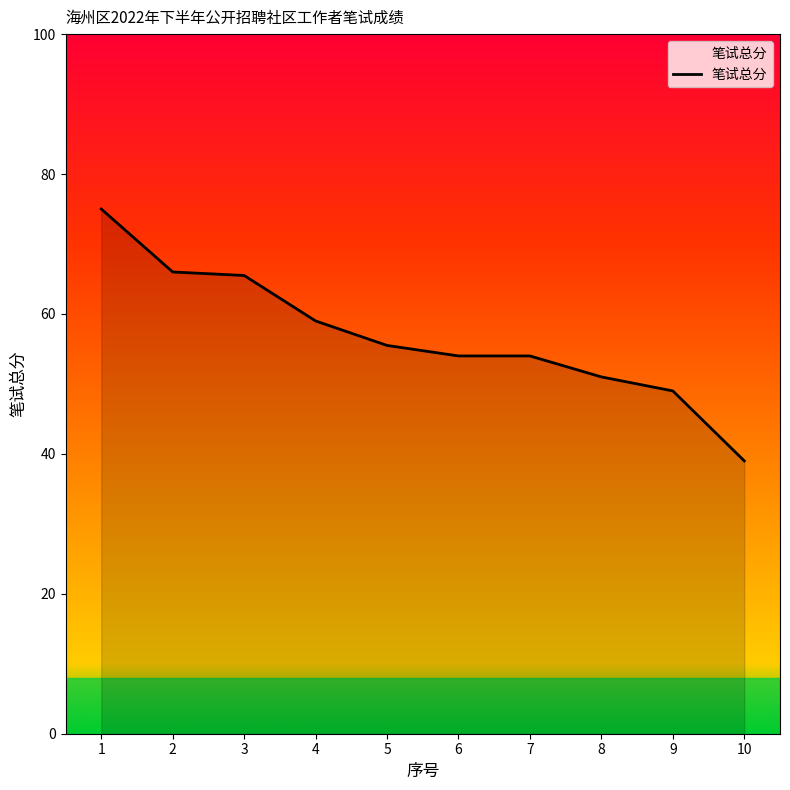

The chart shows a value of 33.3 at 9. True or false?

False